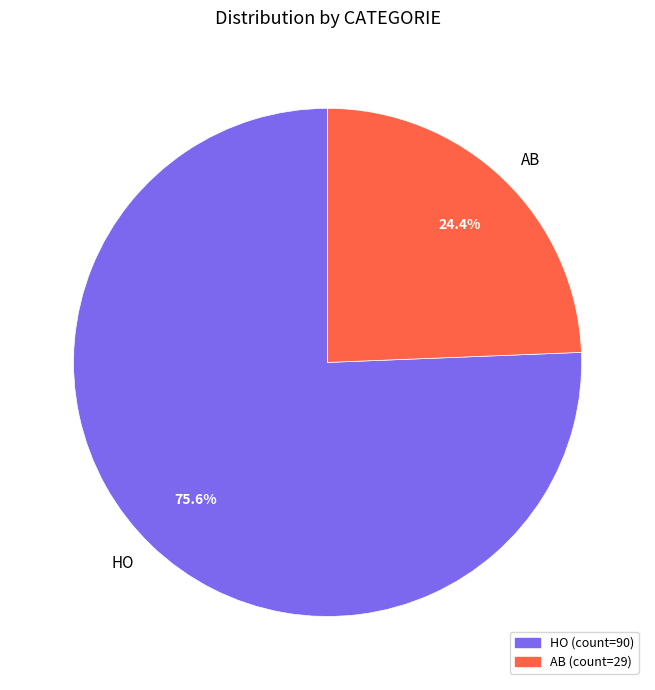

How many segments does this pie chart have?

2